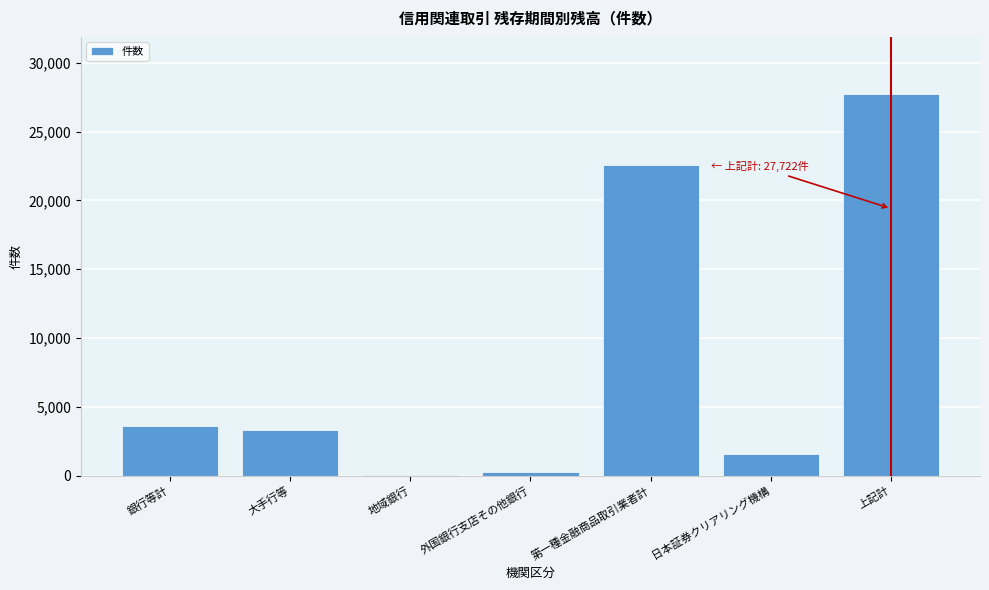

Reading left to right, list all the values displayed in this chart.

銀行等計=3605	大手行等=3282	地域銀行=53	外国銀行支店その他銀行=270	第一種金融商品取引業者計=22551	日本証券クリアリング機構=1566	上記計=27722